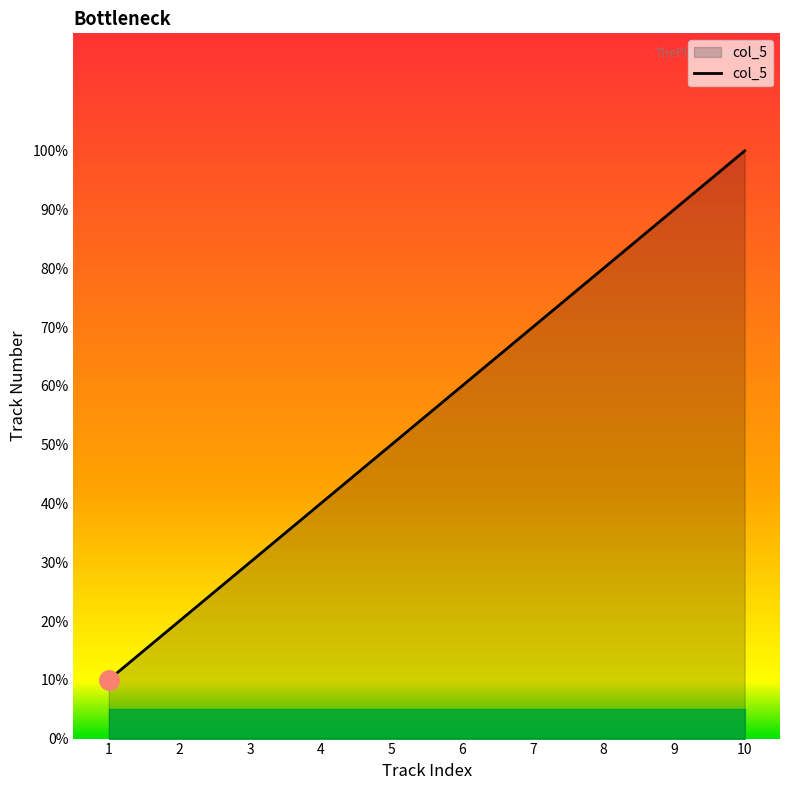

Is this an area chart (filled region under the line)?

Yes